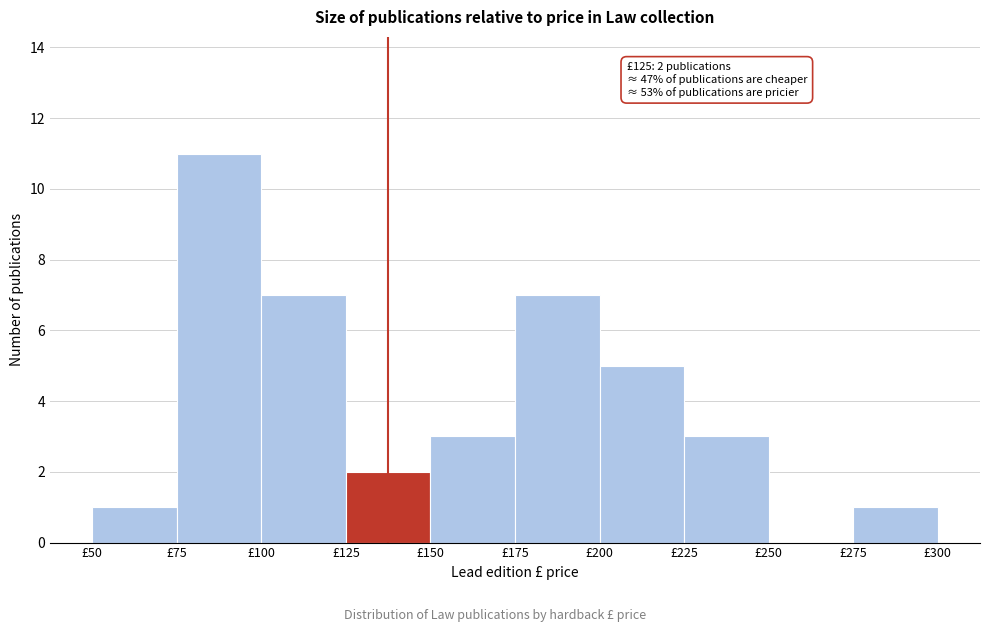

Over which range of the x-axis is the bar tallest?

75 to 100